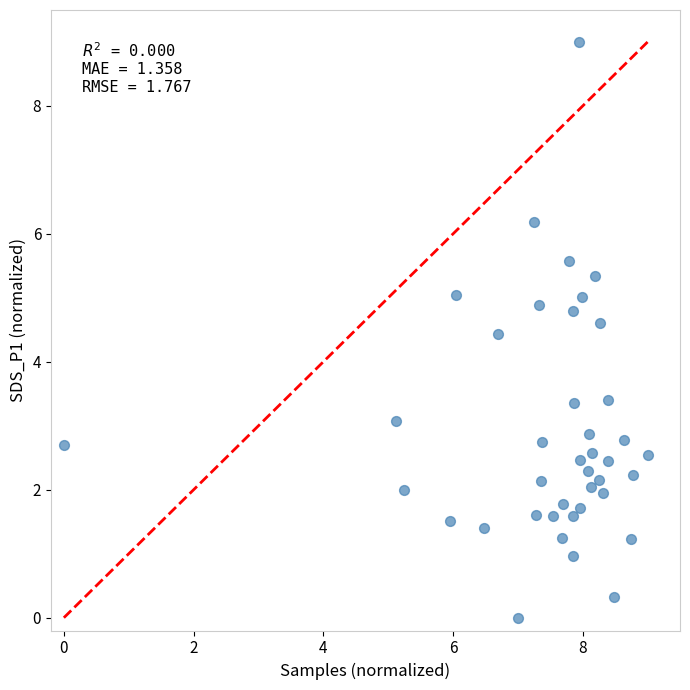

What is the range of Y values (max minus min)?

9.0